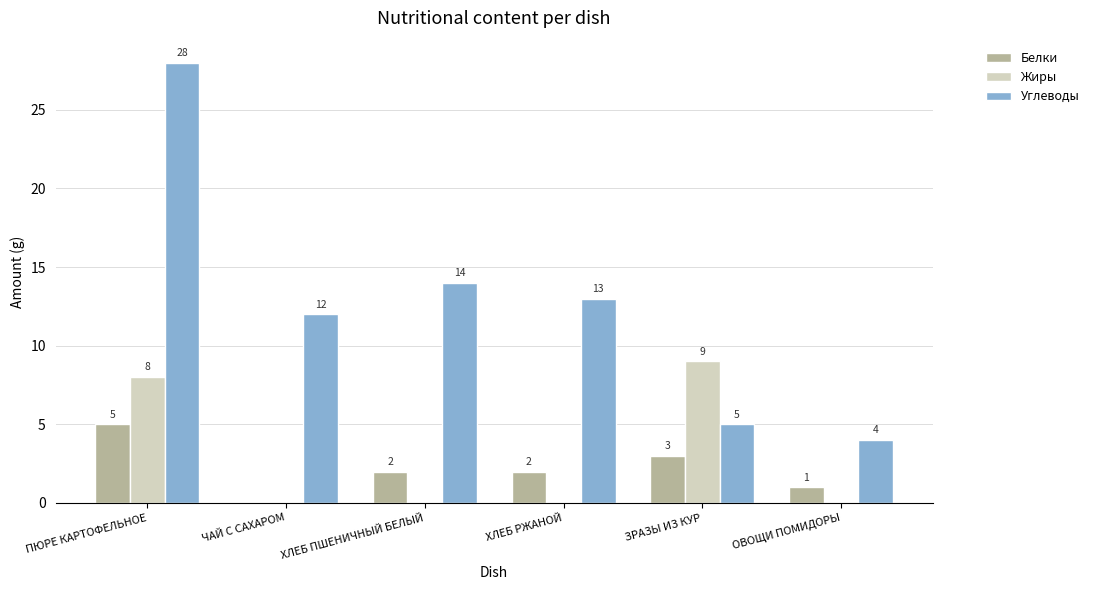

Reading left to right, extract all data points from this chart.

Белки: ПЮРЕ КАРТОФЕЛЬНОЕ=5	ЧАЙ С САХАРОМ=0	ХЛЕБ ПШЕНИЧНЫЙ БЕЛЫЙ=2	ХЛЕБ РЖАНОЙ=2	ЗРАЗЫ ИЗ КУР=3	ОВОЩИ ПОМИДОРЫ=1
Жиры: ПЮРЕ КАРТОФЕЛЬНОЕ=8	ЧАЙ С САХАРОМ=0	ХЛЕБ ПШЕНИЧНЫЙ БЕЛЫЙ=0	ХЛЕБ РЖАНОЙ=0	ЗРАЗЫ ИЗ КУР=9	ОВОЩИ ПОМИДОРЫ=0
Углеводы: ПЮРЕ КАРТОФЕЛЬНОЕ=28	ЧАЙ С САХАРОМ=12	ХЛЕБ ПШЕНИЧНЫЙ БЕЛЫЙ=14	ХЛЕБ РЖАНОЙ=13	ЗРАЗЫ ИЗ КУР=5	ОВОЩИ ПОМИДОРЫ=4